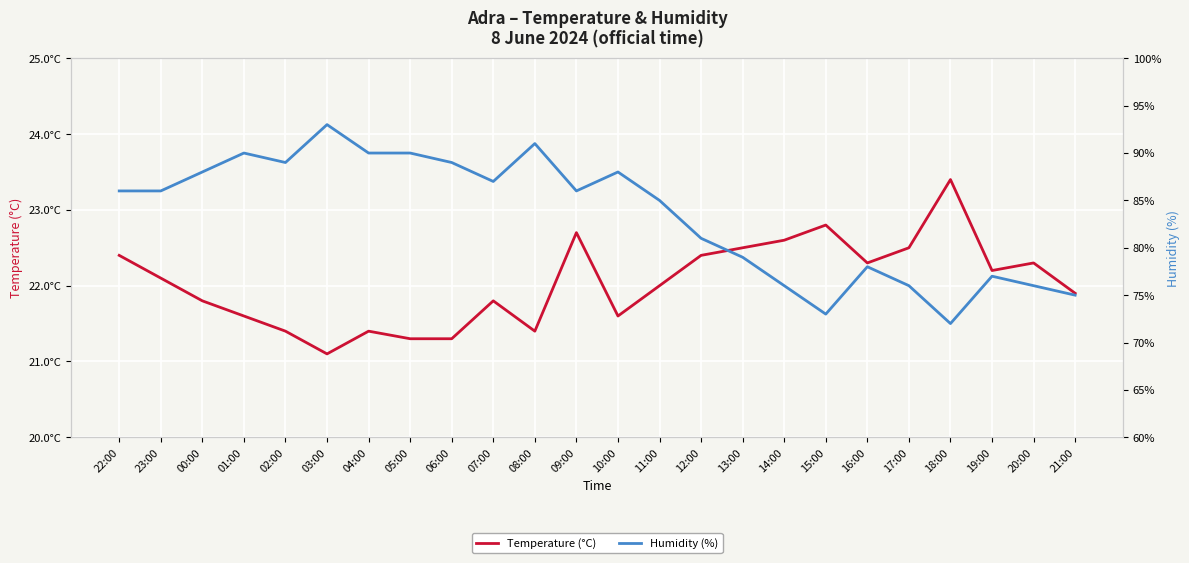

What are all the series names shown in the legend?

Temperature (°C), Humidity (%)